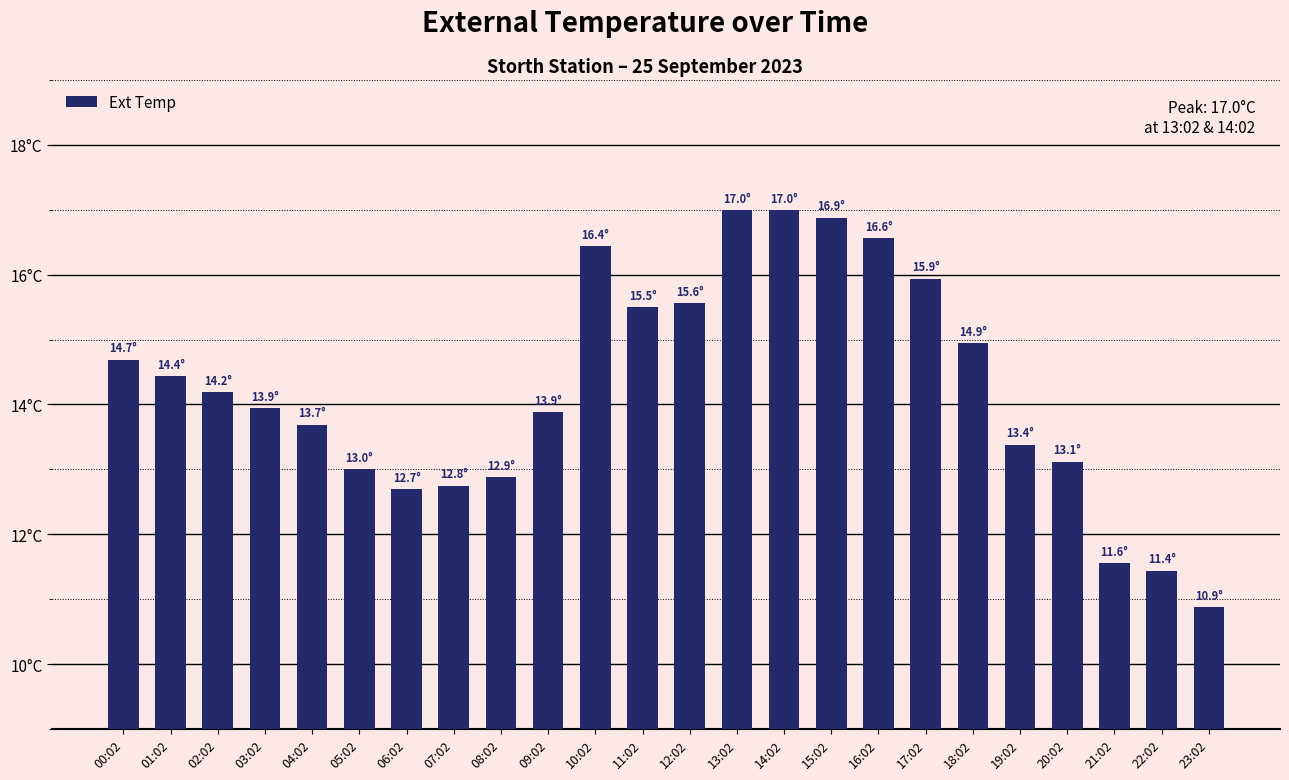

Are the bars horizontal?

No